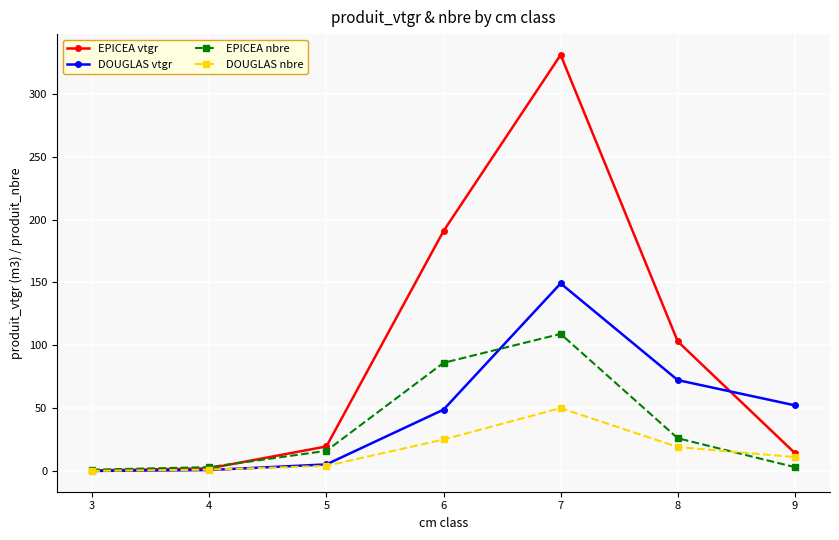

What is the difference between the maximum and minimum values in the EPICEA vtgr series?

330.6